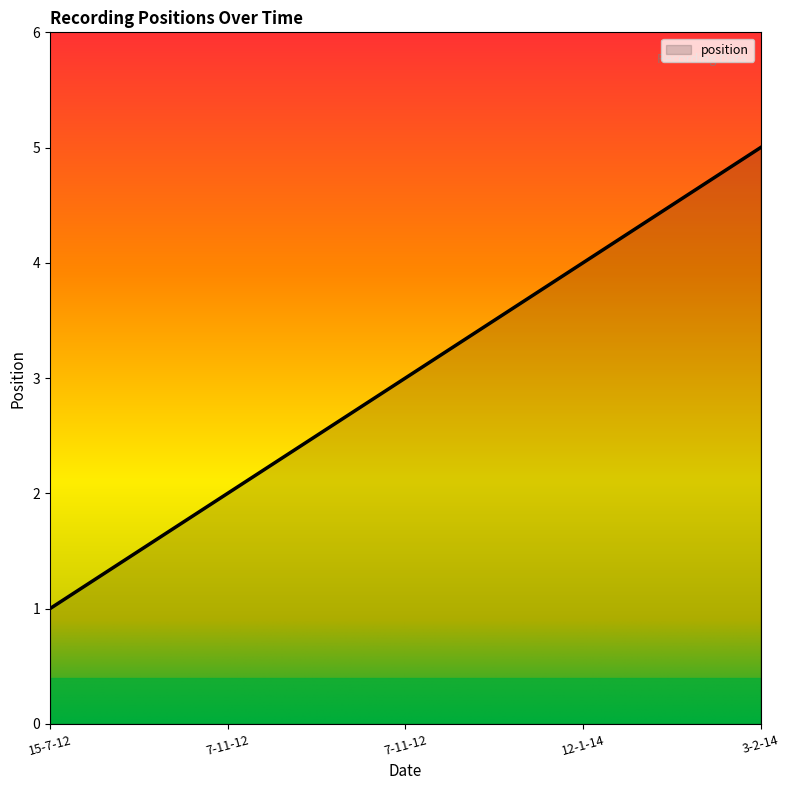

Count the number of categories in the chart.

5